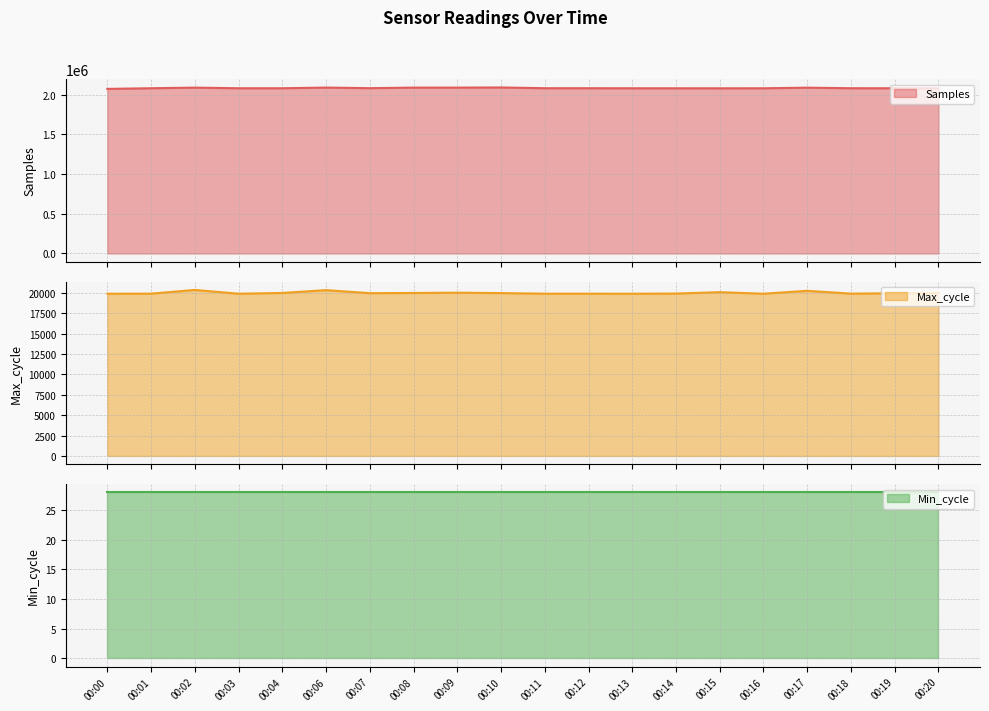

Where is Samples nearest to the value 2081005?

00:07